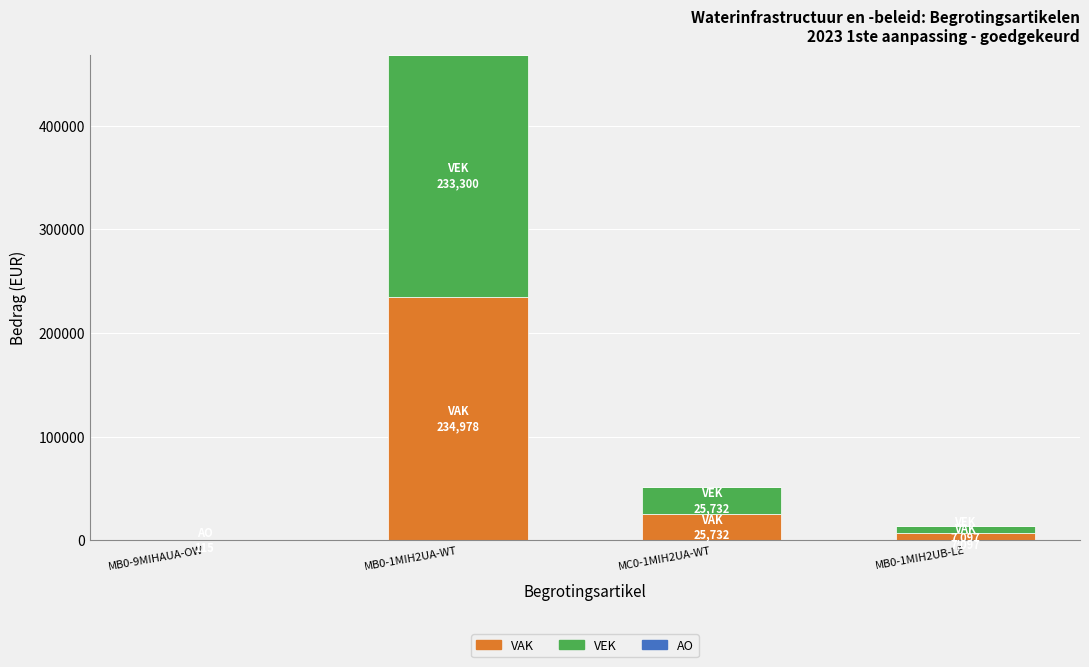

At which category is the sum across all series the highest?

MB0-1MIH2UA-WT